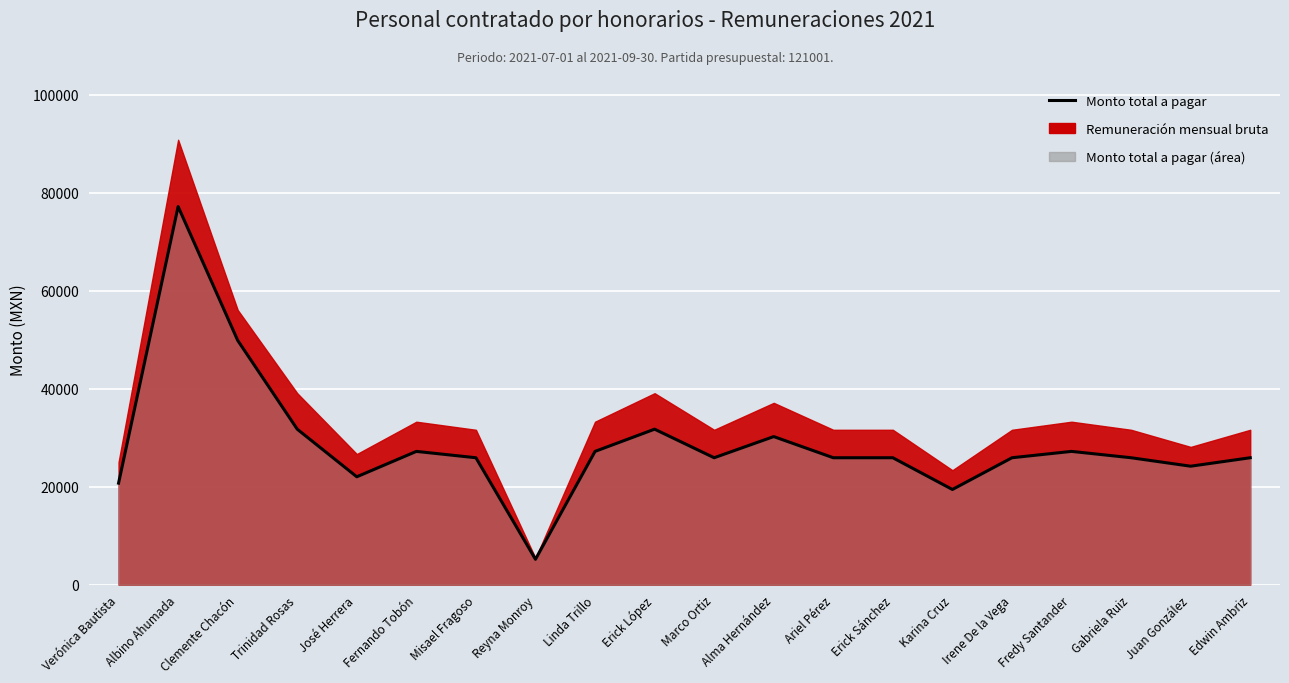

What position from the right is Misael Fragoso?

14